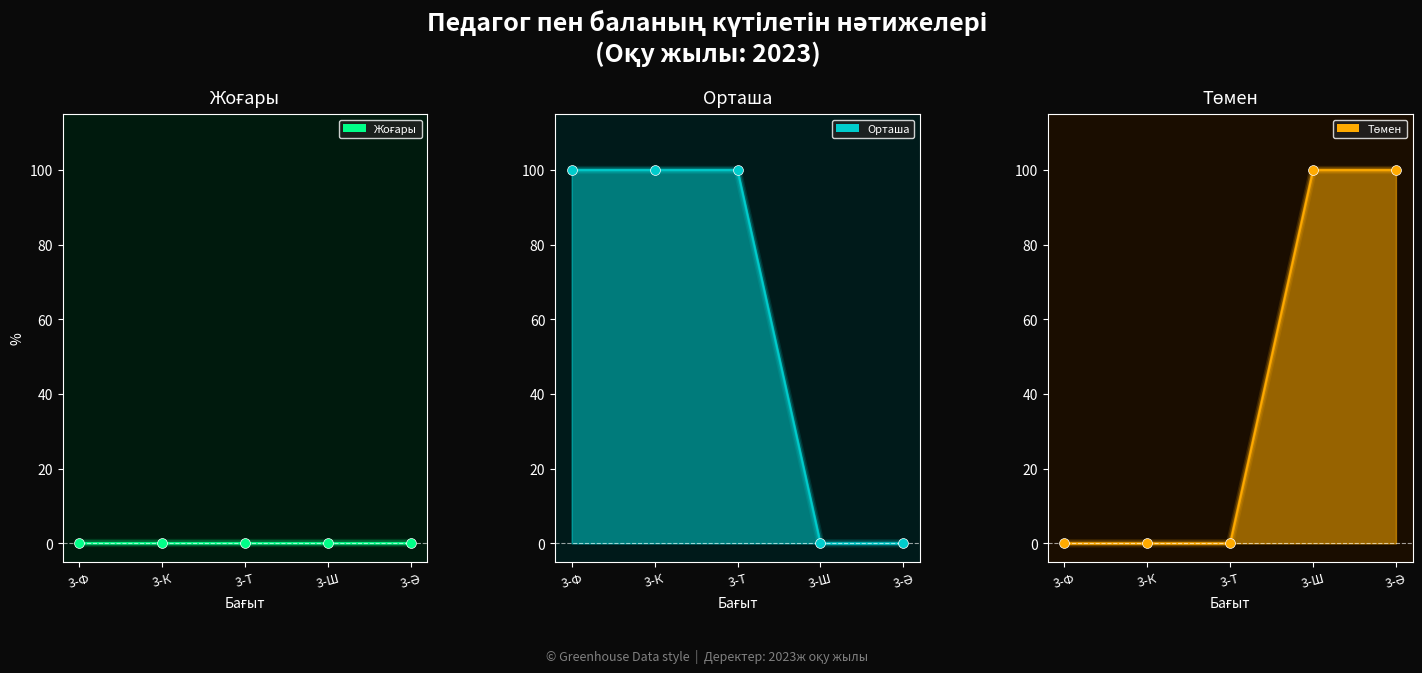

Which series has the largest Y range (max minus min)?

Орташа pts